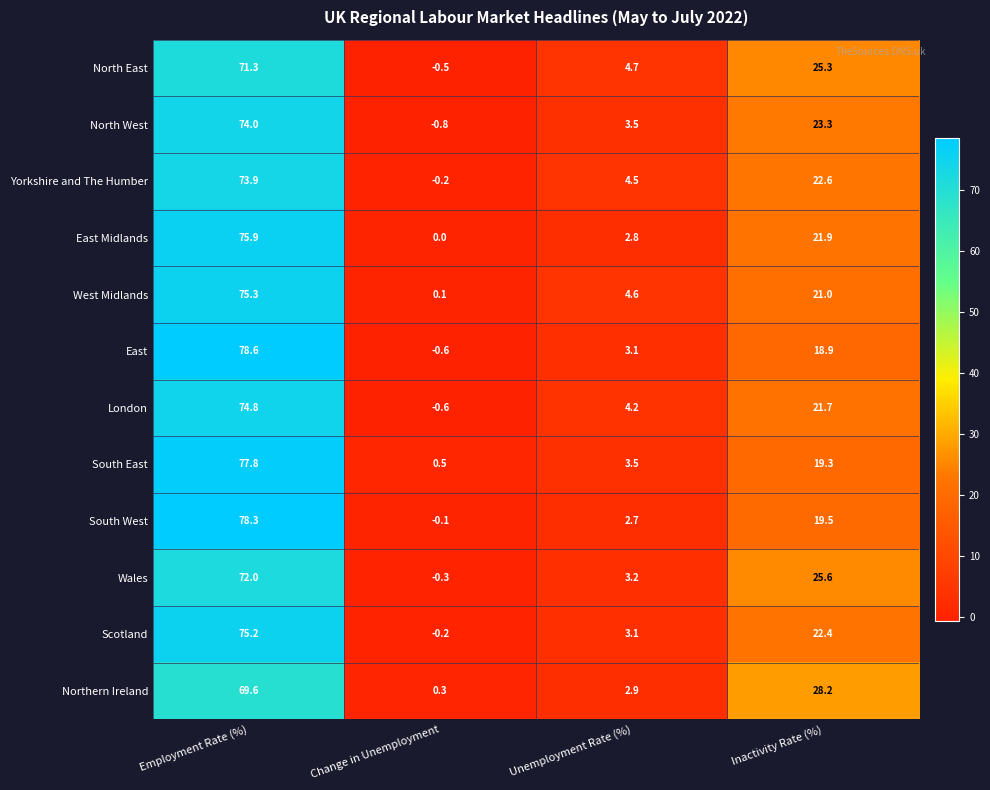

The value of Wales at Unemployment Rate (%) is 4.3. True or false?

False